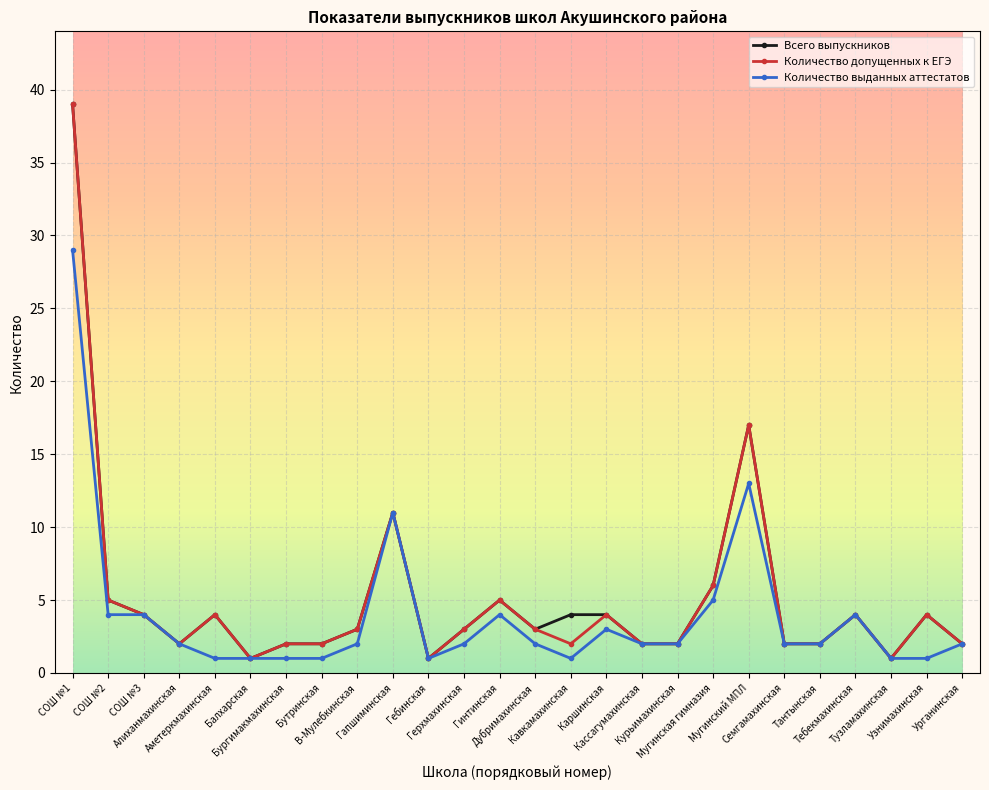

What is the difference between the maximum and second lowest values in the Количество допущенных к ЕГЭ series?

38